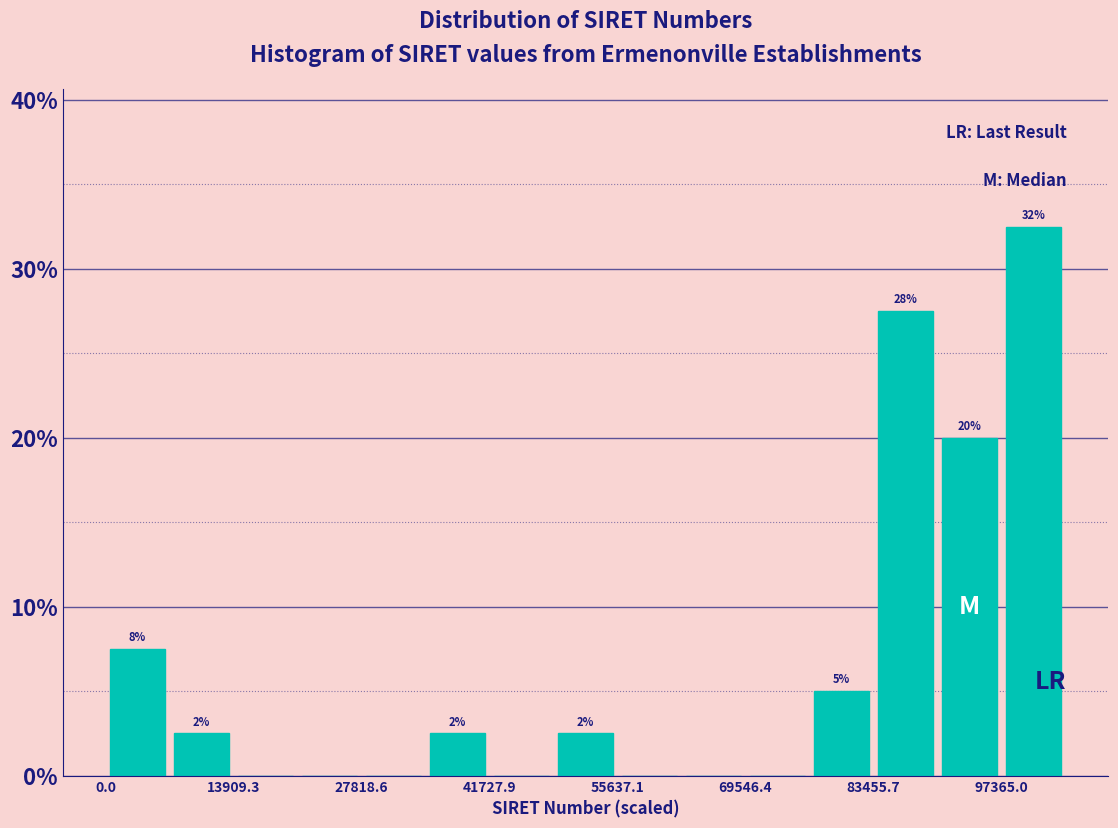

Read against the x-axis, roughly where is the centre of the tallest bar?

100000